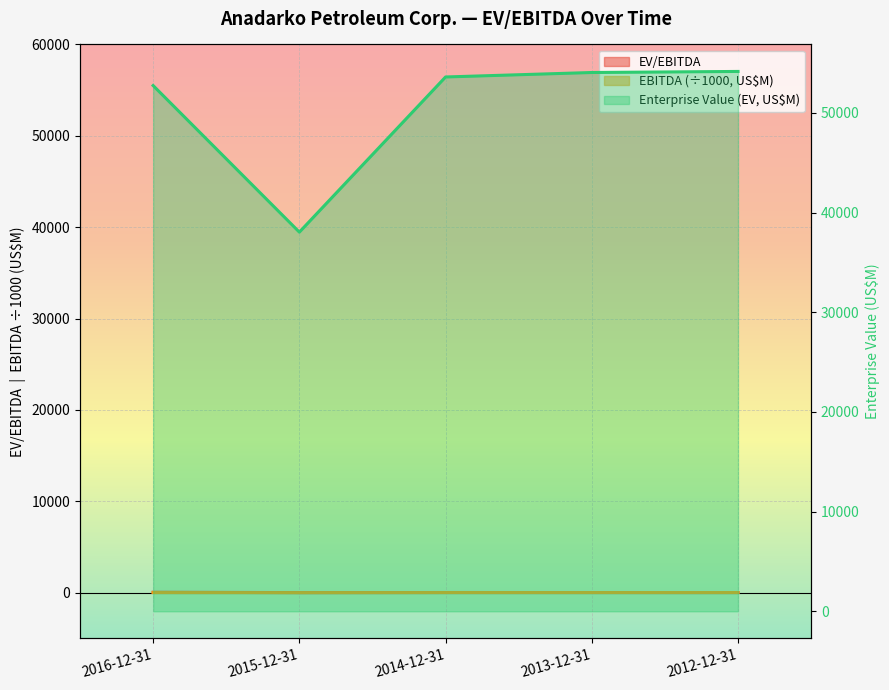

How many data points in Enterprise Value (EV) are less than 53609?

2